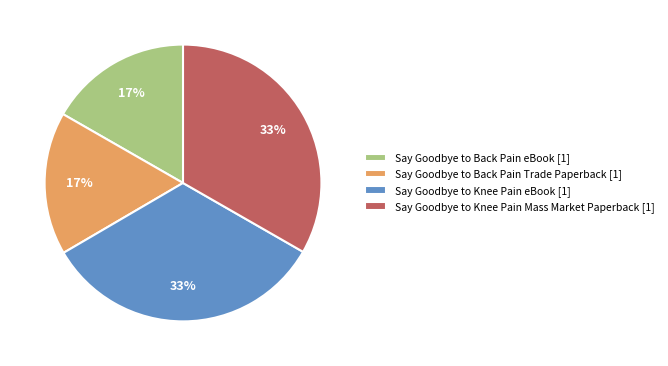

How many segments does this pie chart have?

4